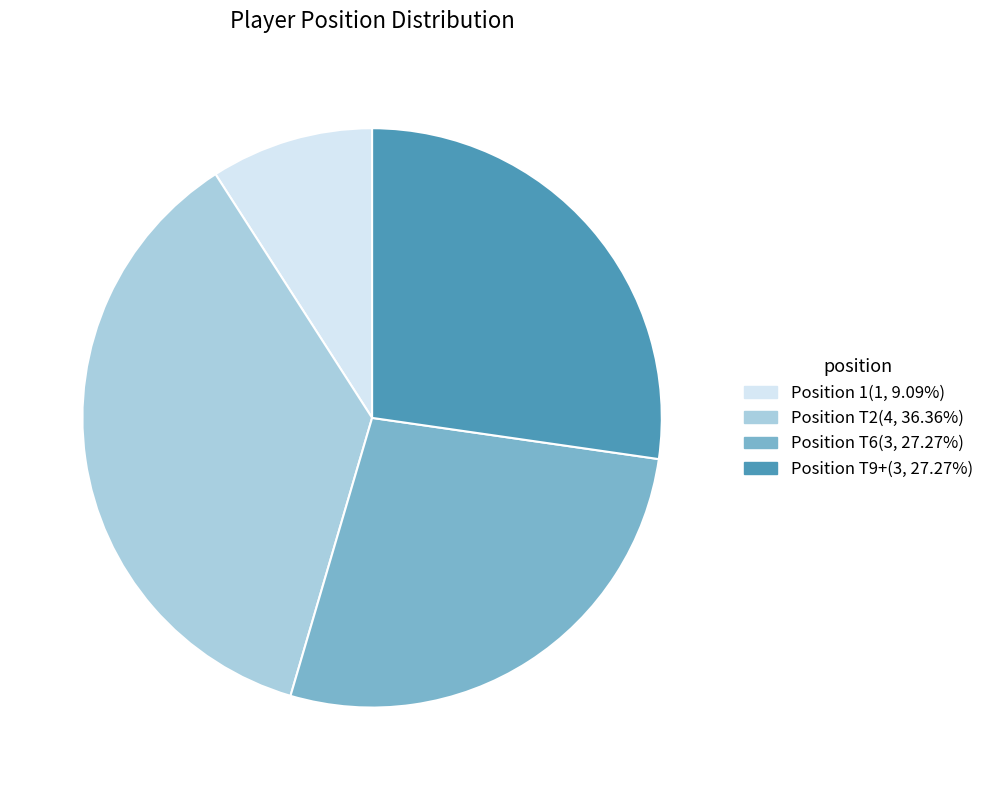

Is there a majority slice in this chart?

No